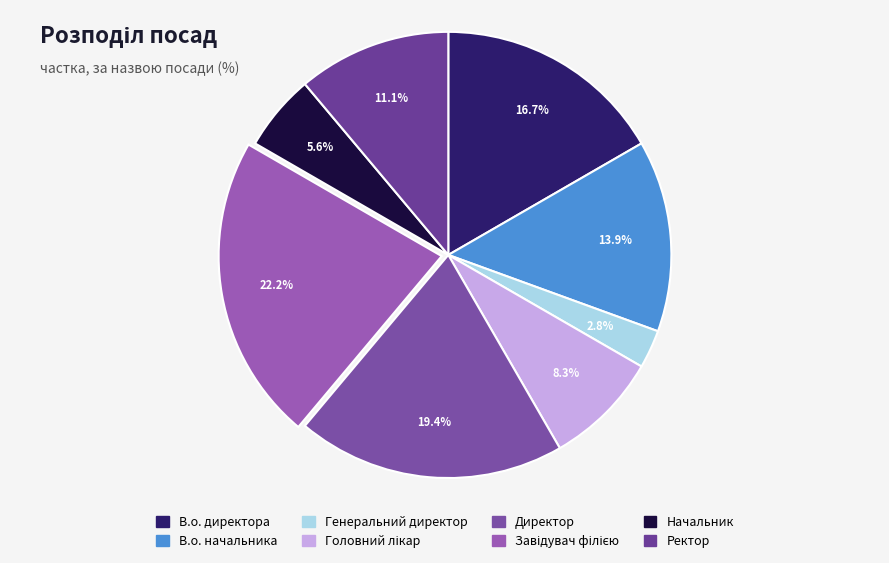

True or false: Генеральний директор accounts for 11% of the total.

False